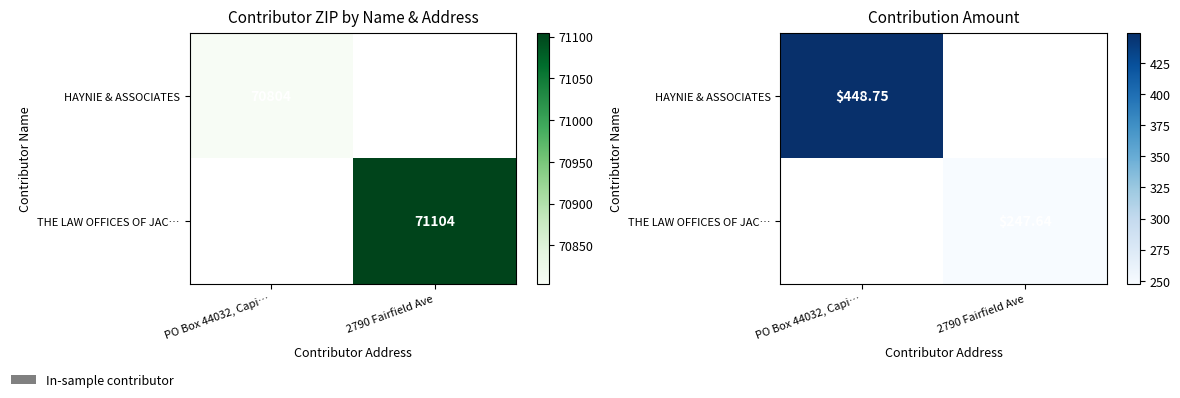

Which category has the highest value across all series?

PO Box 44032, Capi…